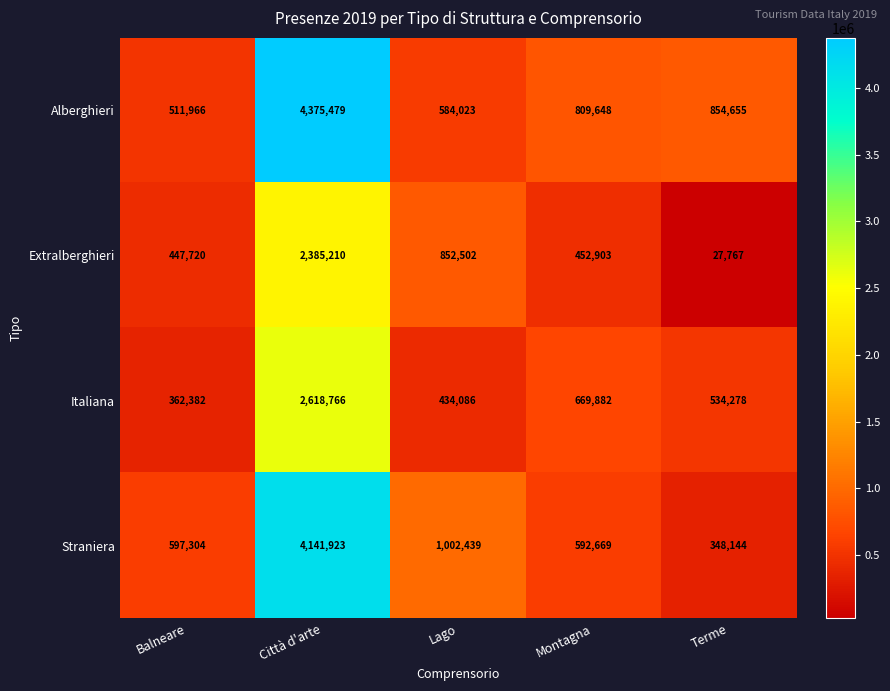

How many series are shown in this chart?

4